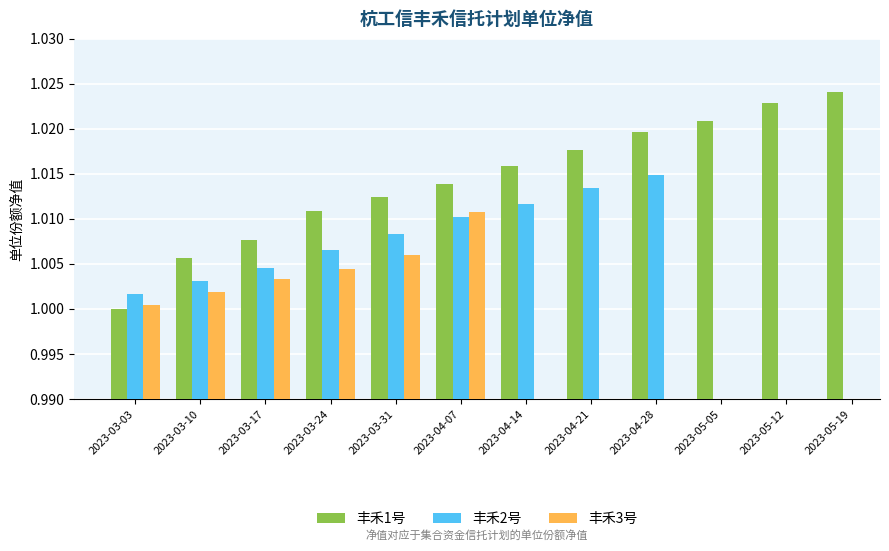

Is the value of 丰禾1号 at 2023-05-05 greater than the value of 丰禾2号 at 2023-03-24?

Yes